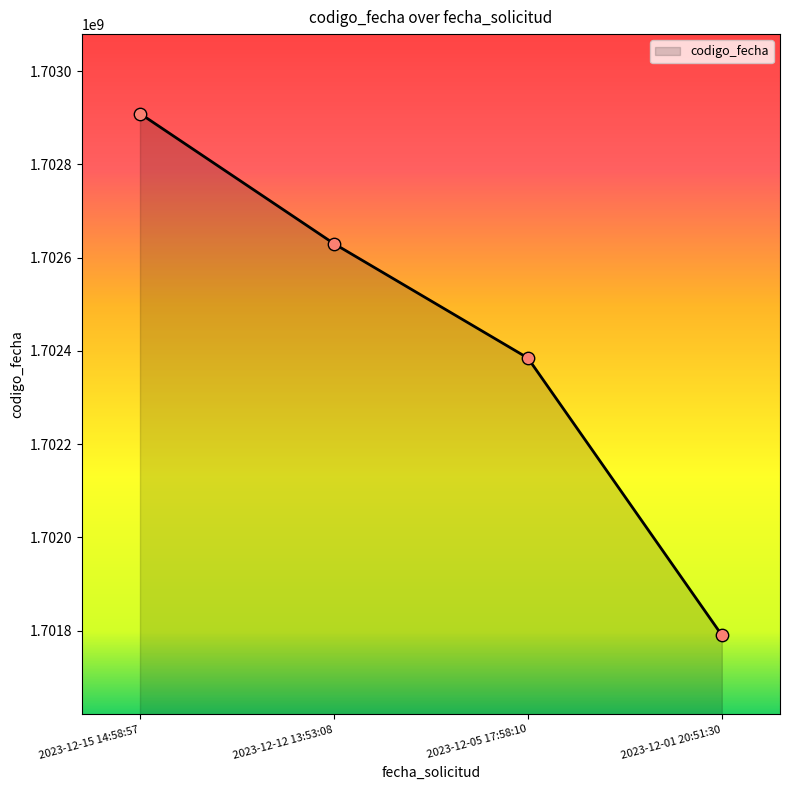

Approximately how many times larger is the value at 2023-12-01 20:51:30 compared to 2023-12-15 14:58:57?

1.0